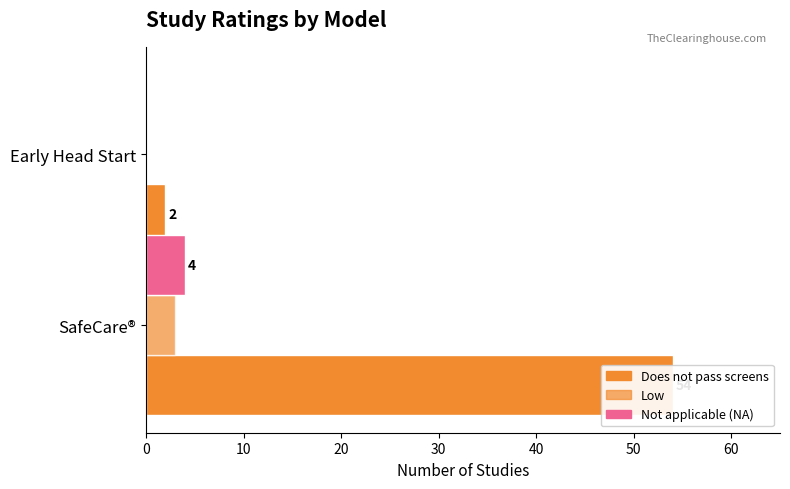

What is the difference between the highest and lowest values at Early Head Start?

2